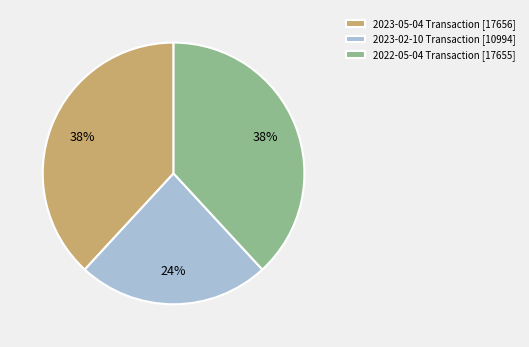

How many slices are in this pie chart?

3